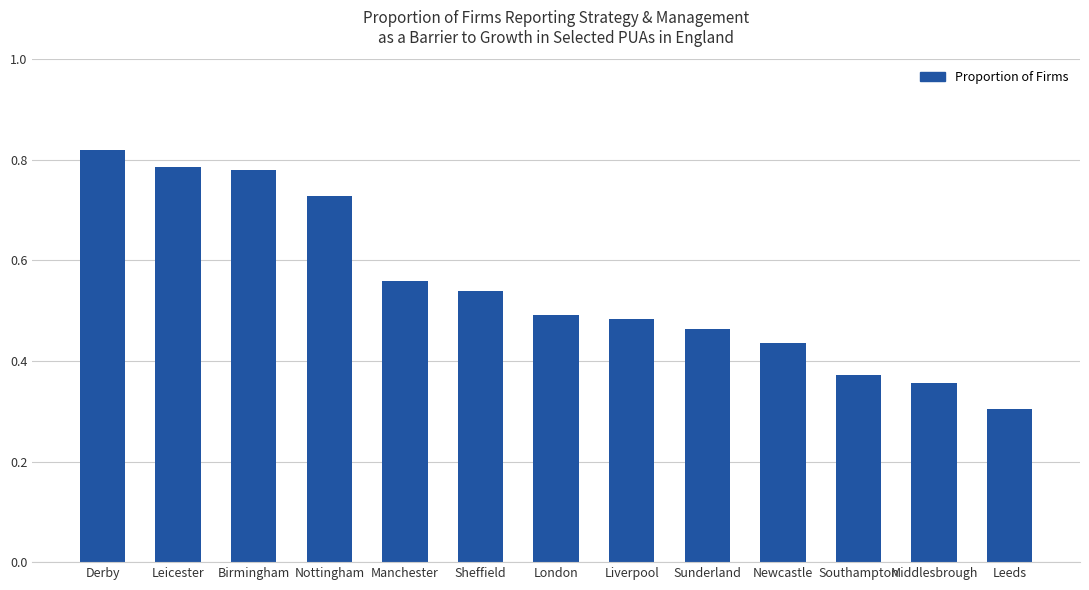

Are the bars grouped side by side (vs. stacked)?

No